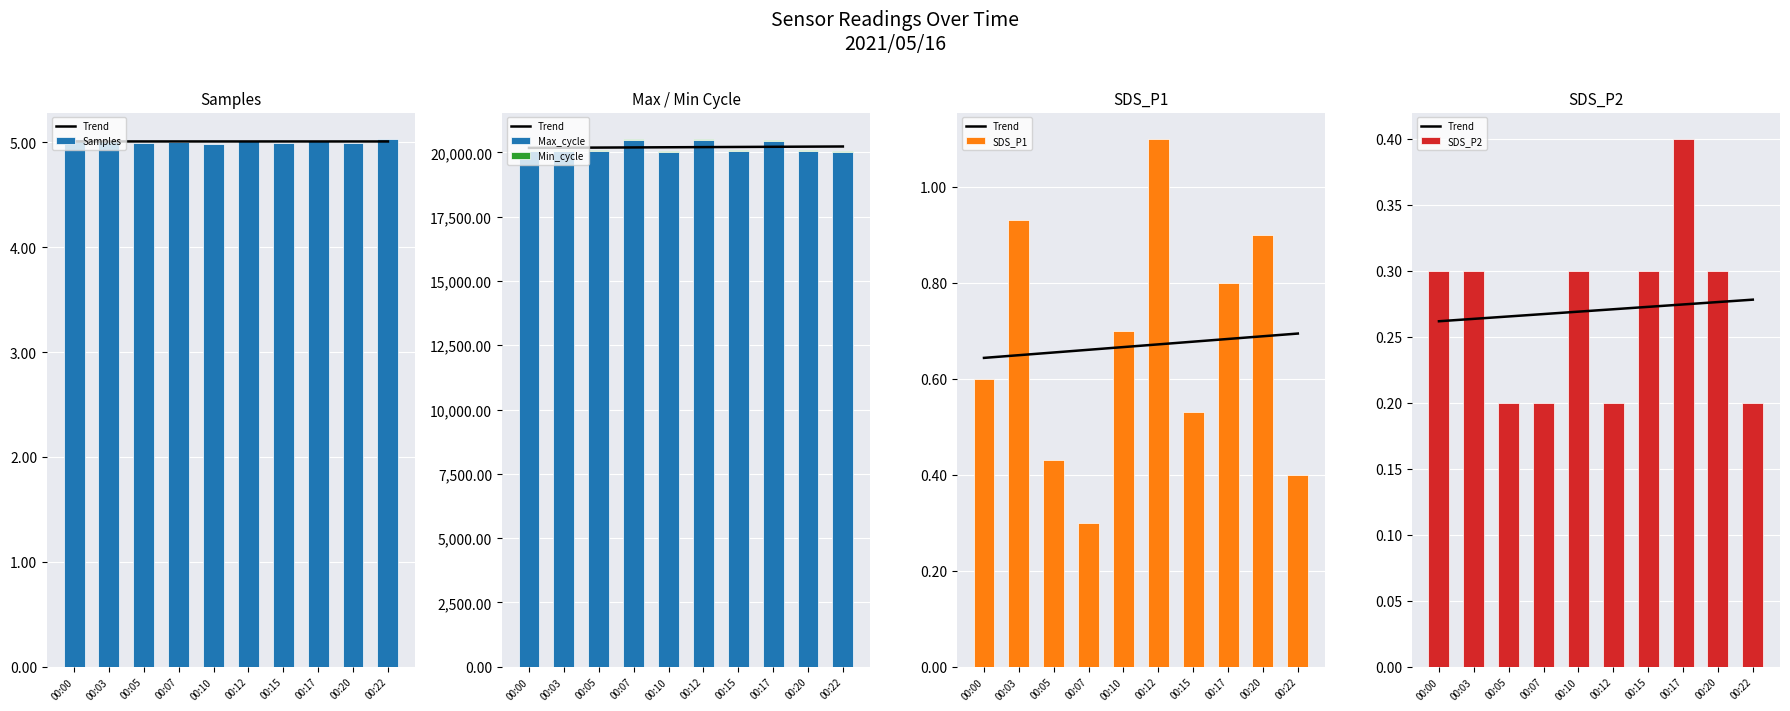

What is the sum of all SDS_P1 values?

6.7